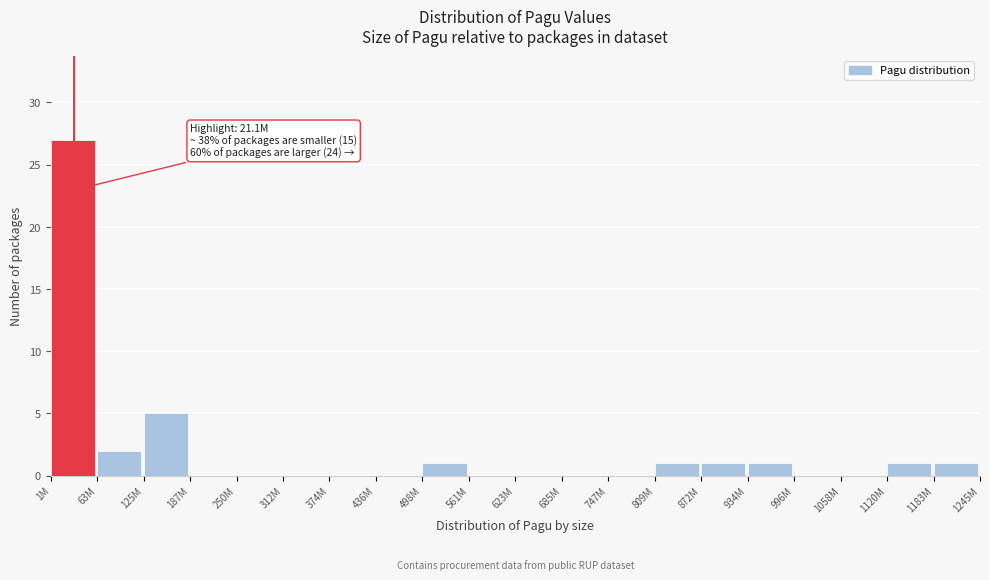

Reading left to right, list all the values displayed in this chart.

1M=27	63M=2	125M=5	187M=0	250M=0	312M=0	374M=0	436M=0	498M=1	561M=0	623M=0	685M=0	747M=0	809M=1	872M=1	934M=1	996M=0	1058M=0	1120M=1	1183M=1